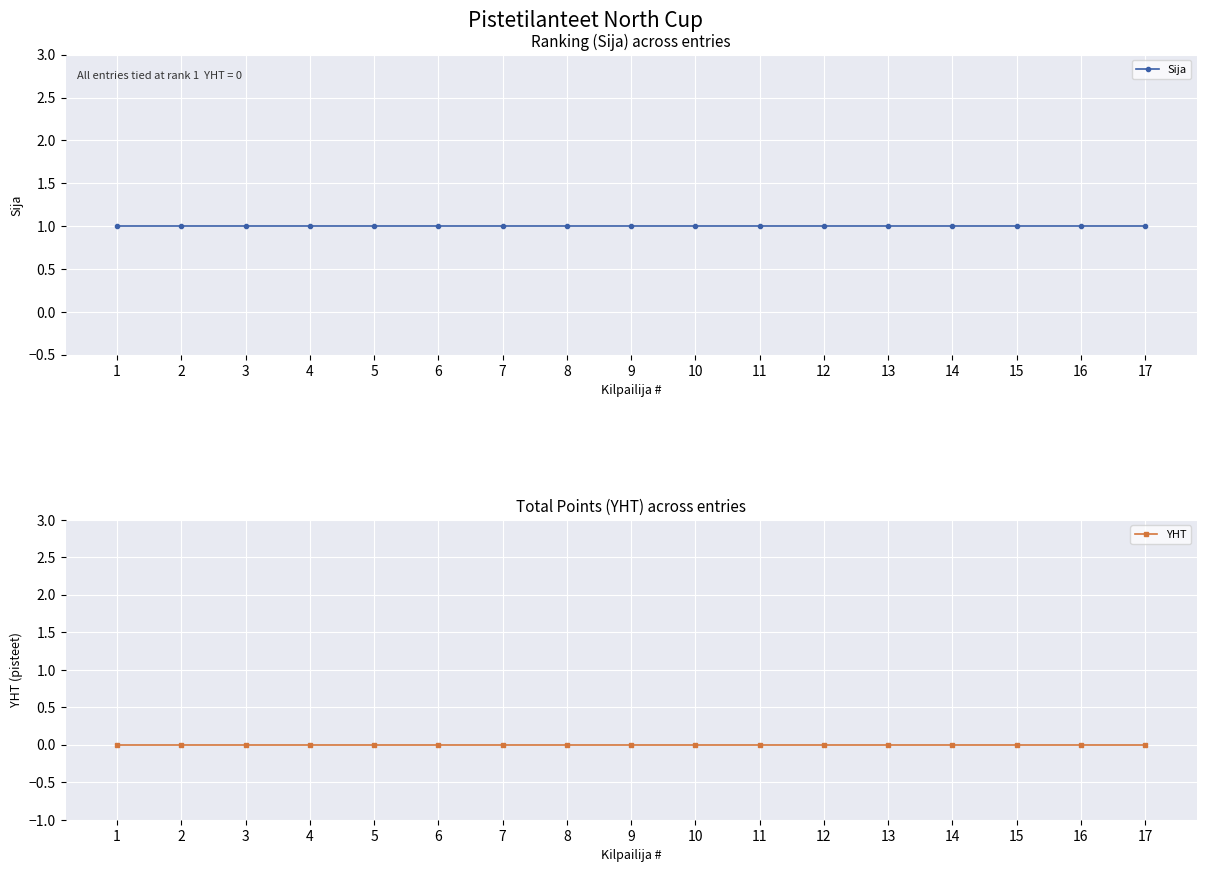

At 16, list the series in order from largest to smallest.

Sija, YHT